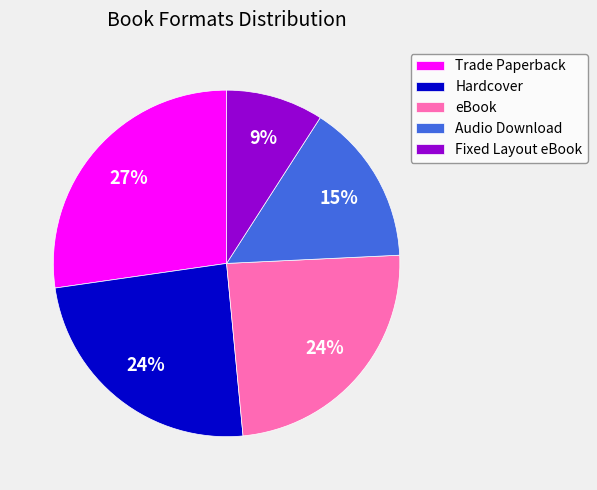

Do Trade Paperback and Fixed Layout eBook together represent more than half of the pie?

No